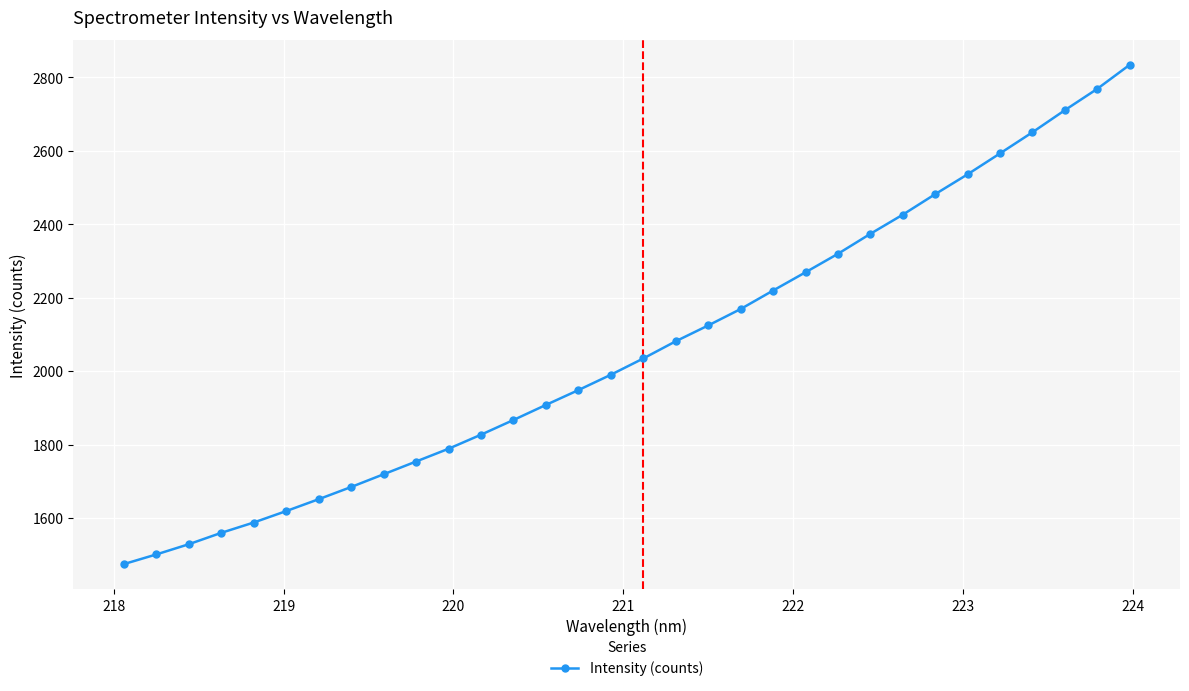

What is the average value?

2062.5